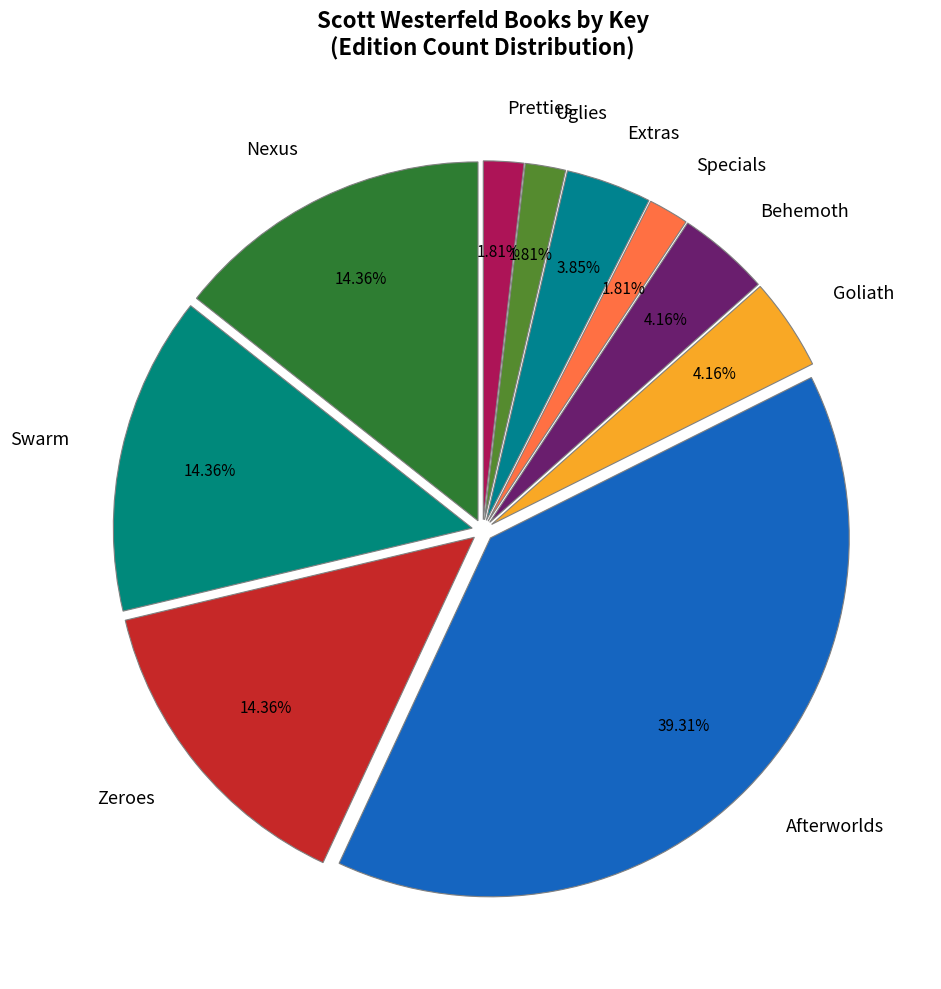

The Extras slice represents 4% of the pie. True or false?

True